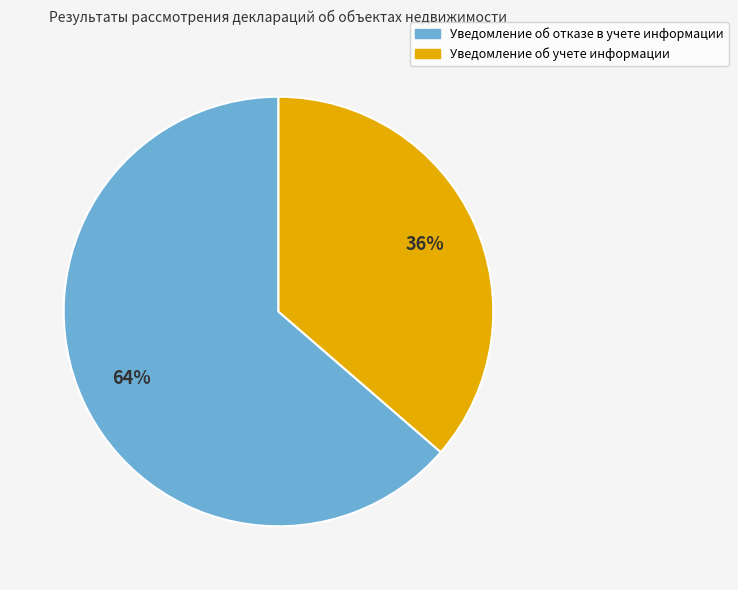

Does Уведомление об отказе в учете информации account for over 50% of the chart?

Yes